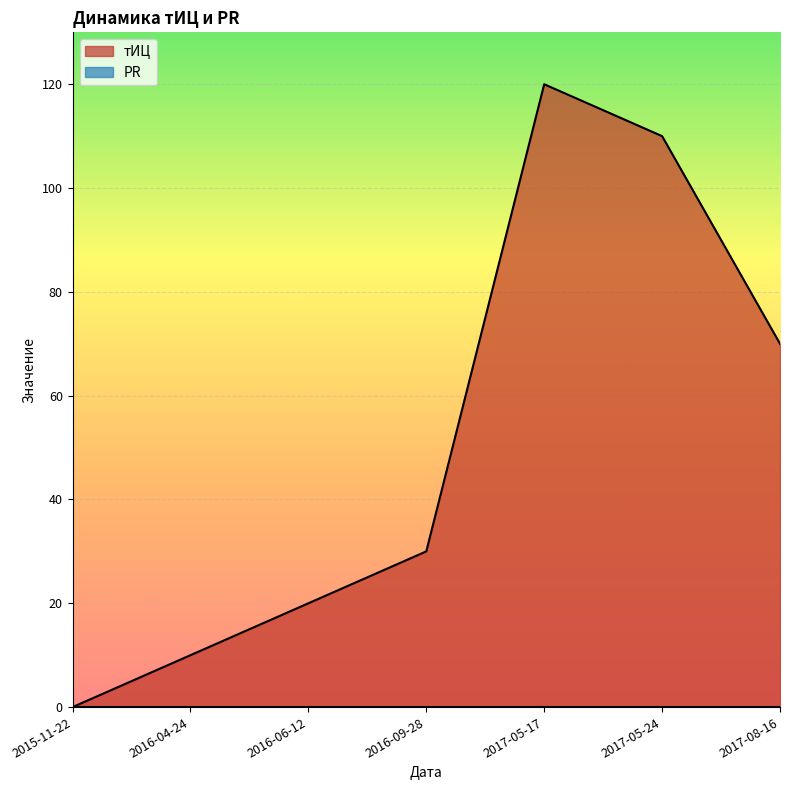

What is the label of the 6th point from the right?

2016-04-24